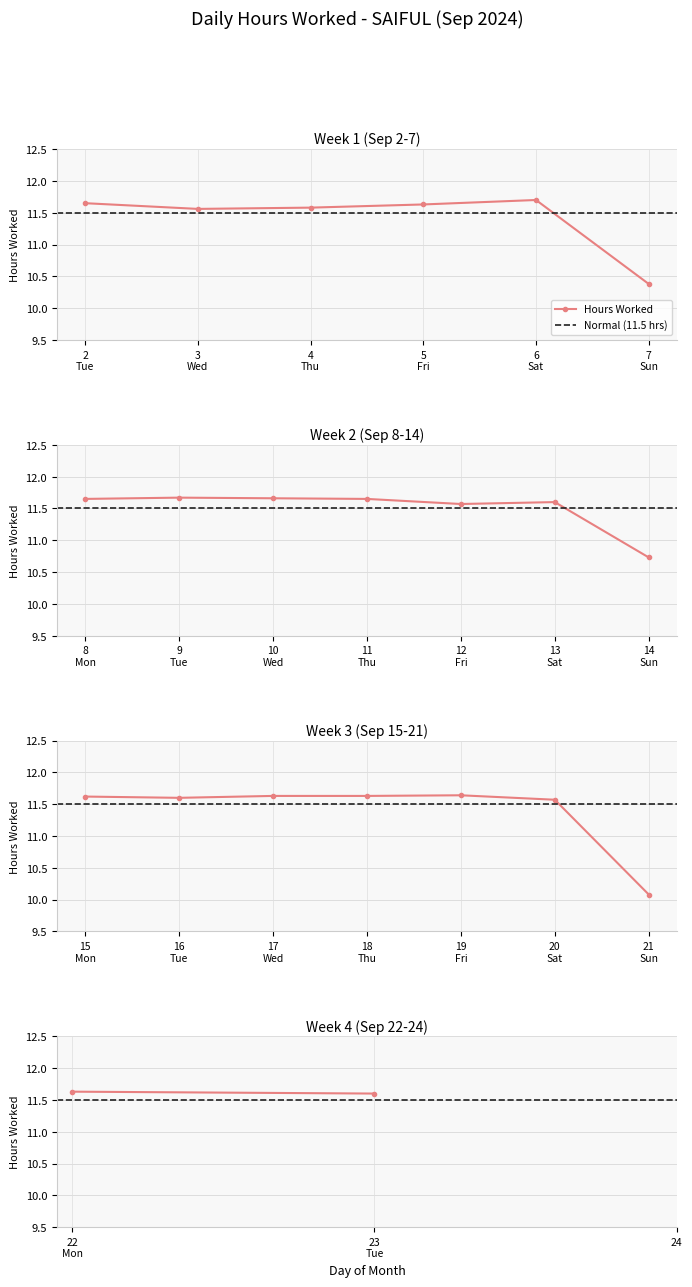

Between 2
Tue and 3
Wed, which series saw the biggest shift?

Hours Worked